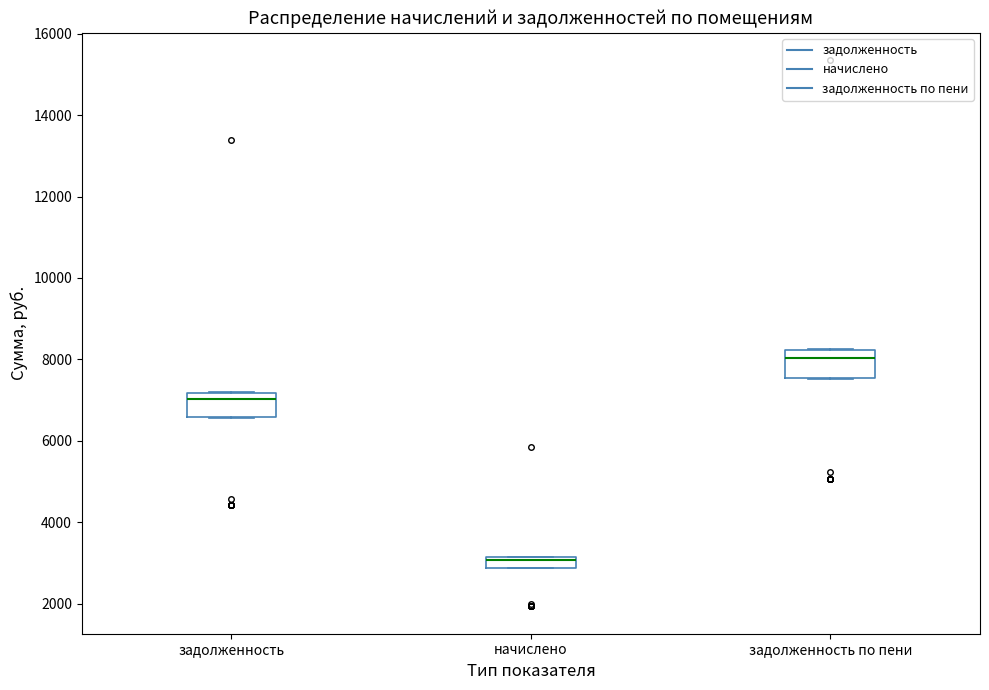

Which box has the highest median line?

задолженность по пени